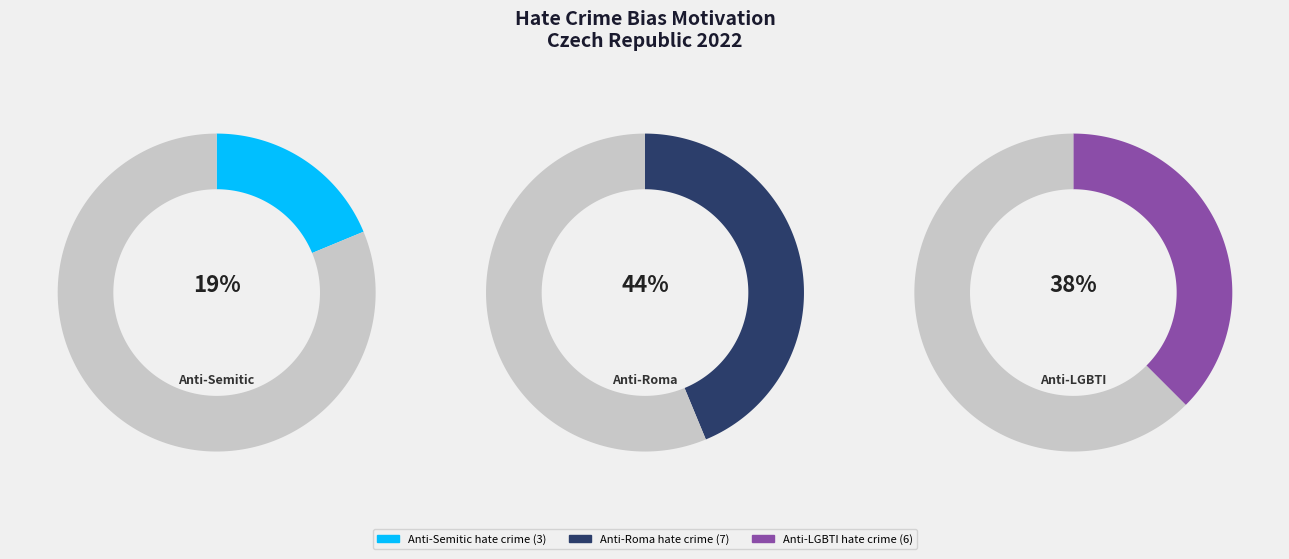

Approximately how many times larger is the value at Anti-LGBTI hate crime compared to Anti-Roma hate crime?

0.9